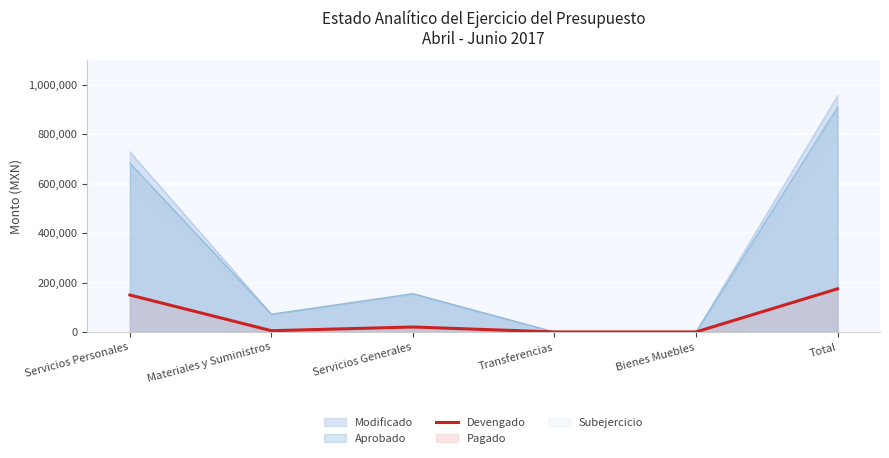

List the labels in order of value, smallest first.

Transferencias, Bienes Muebles, Materiales y Suministros, Servicios Generales, Servicios Personales, Total